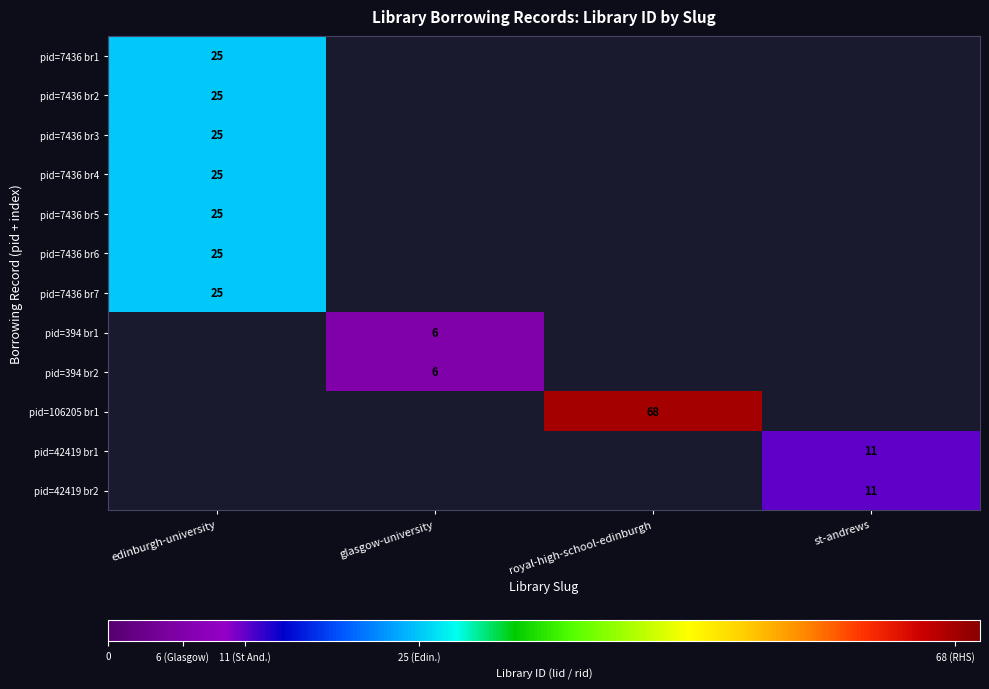

The value of pid=7436 br7 at edinburgh-university is 25. True or false?

True